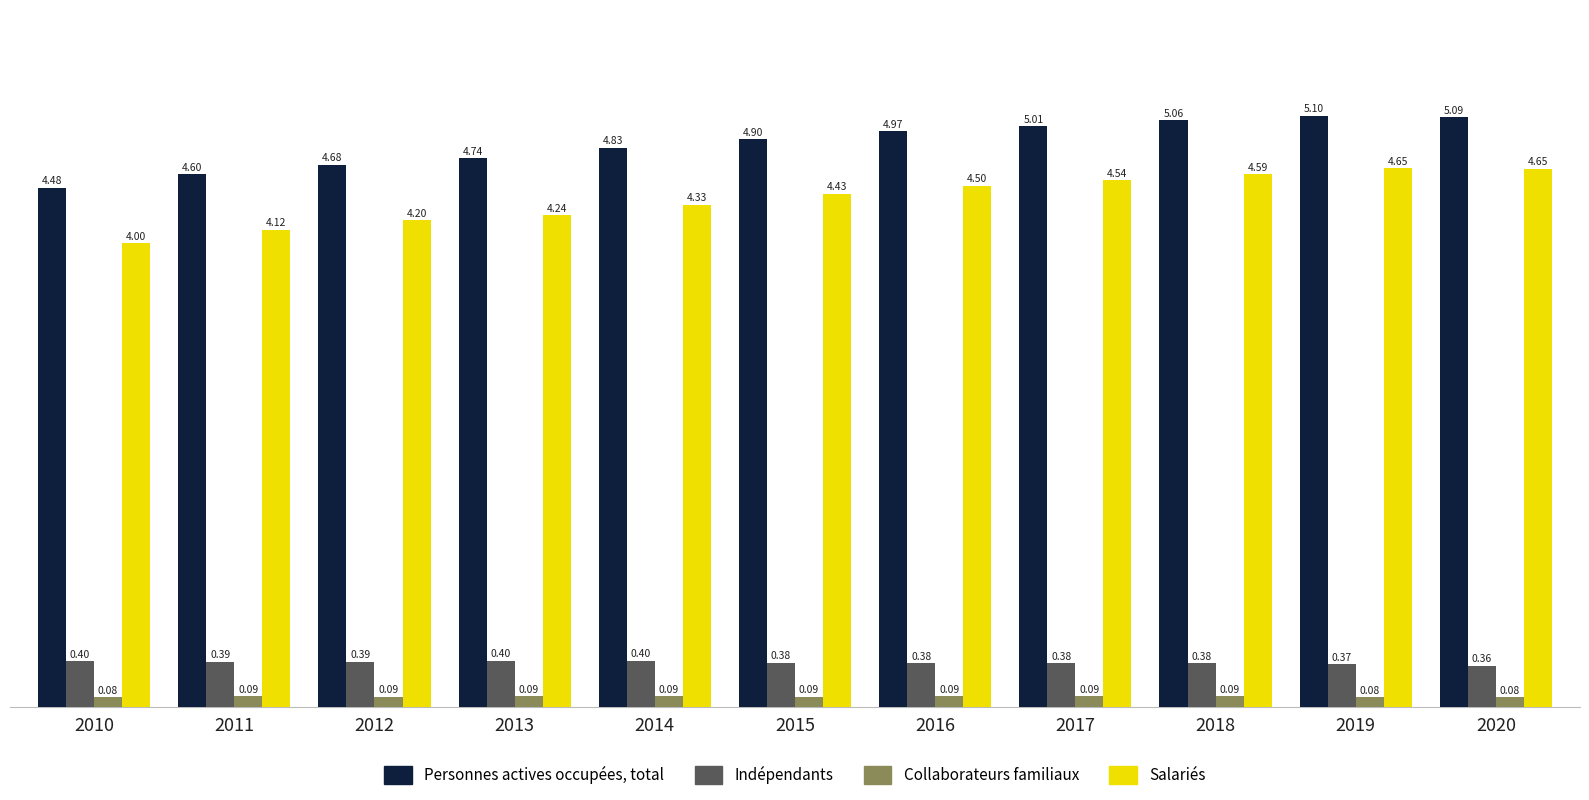

Which category has the highest value in the Personnes actives occupées, total series?

2019